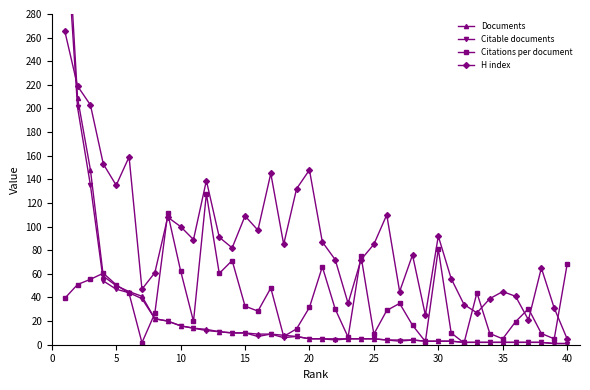

How many interior local valleys does the H index series have?

11